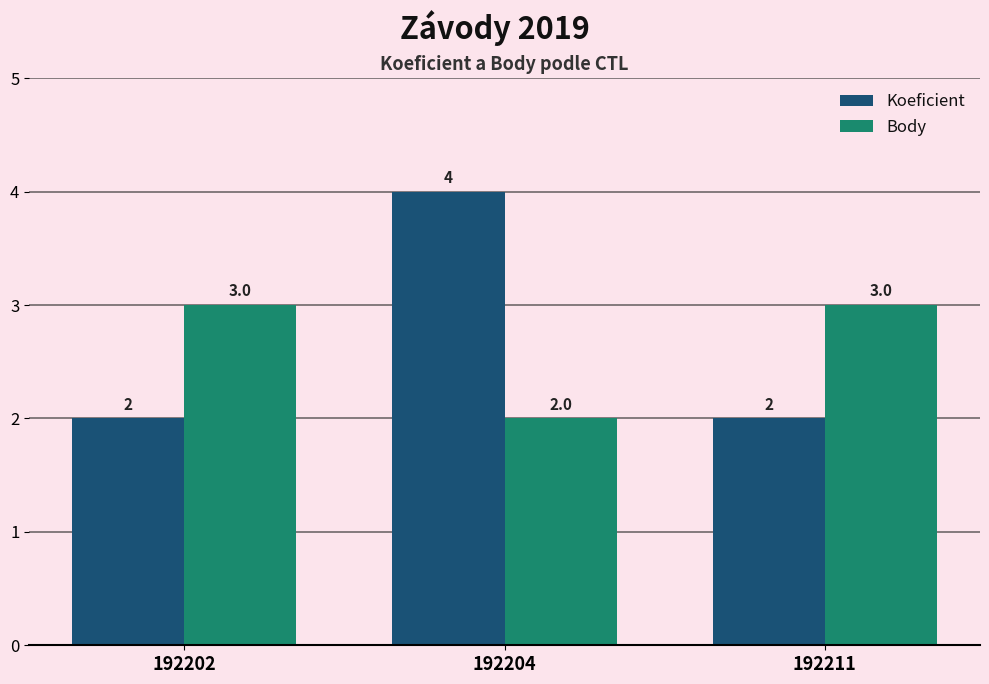

Are the bars grouped side by side (vs. stacked)?

Yes